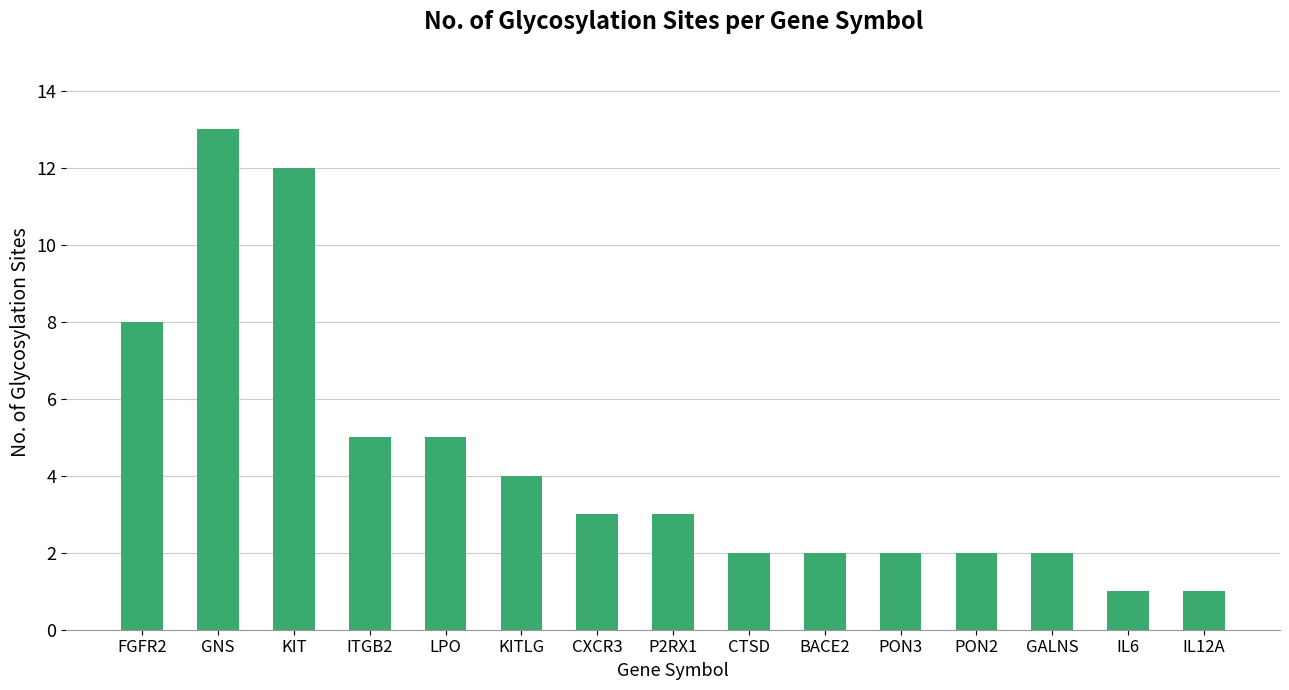

How many data points does each series have?

15